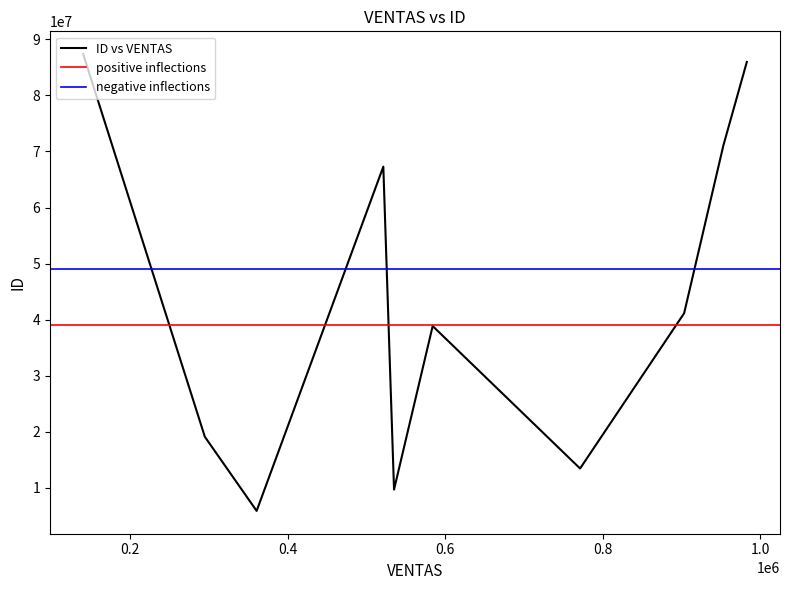

Is it true that the value at 360770 is 5865648?

True